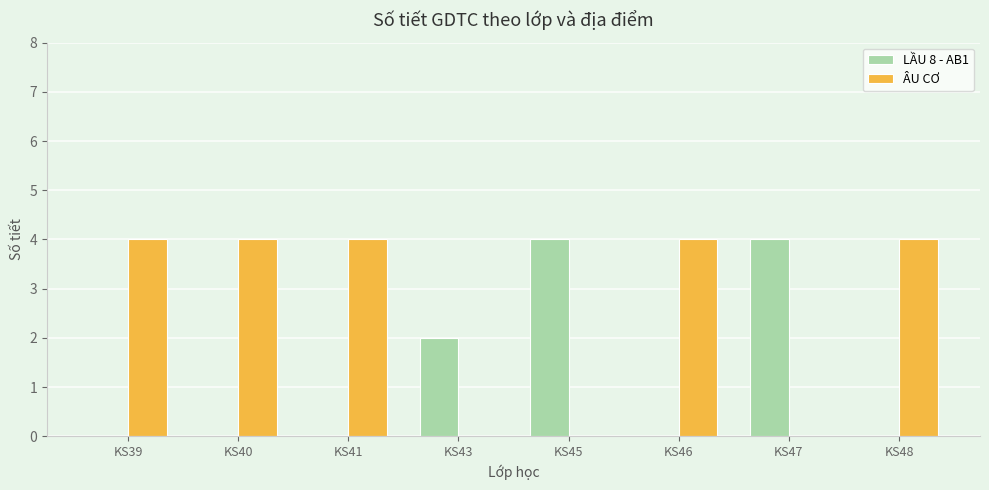

What is the highest value of the LẦU 8 - AB1 series?

4